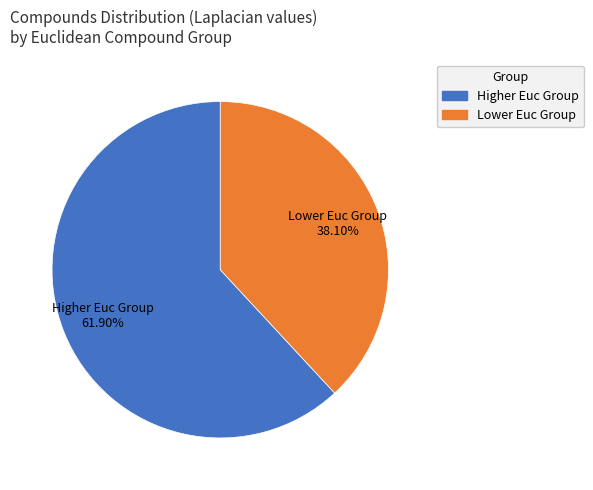

How many slices are in this pie chart?

2